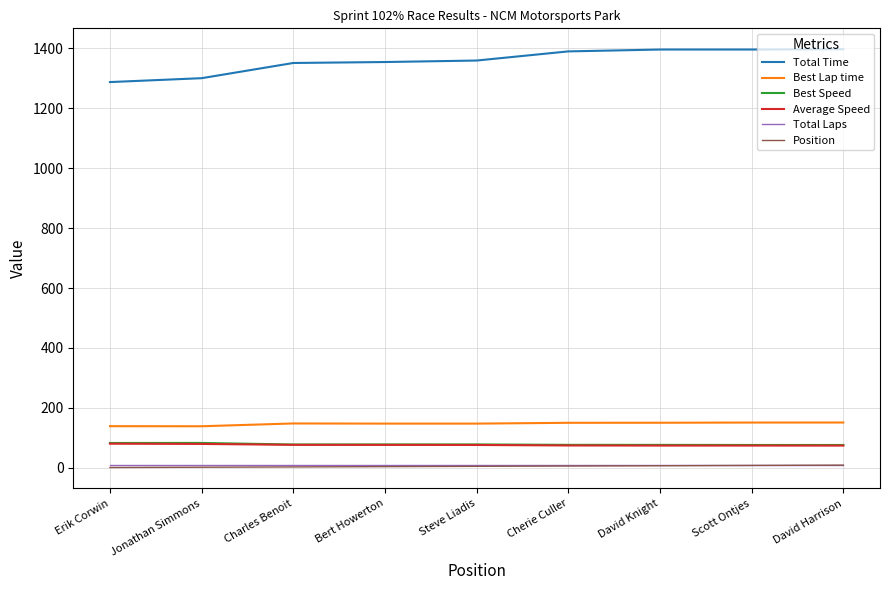

Is the value of Total Time at Cherie Culler greater than the value of Best Speed at Steve Liadis?

Yes